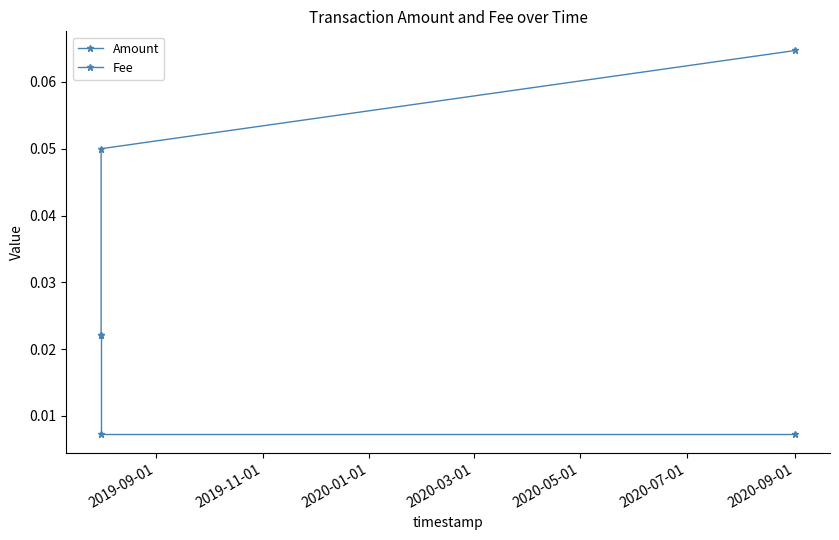

Which series has the largest total across all categories?

Amount